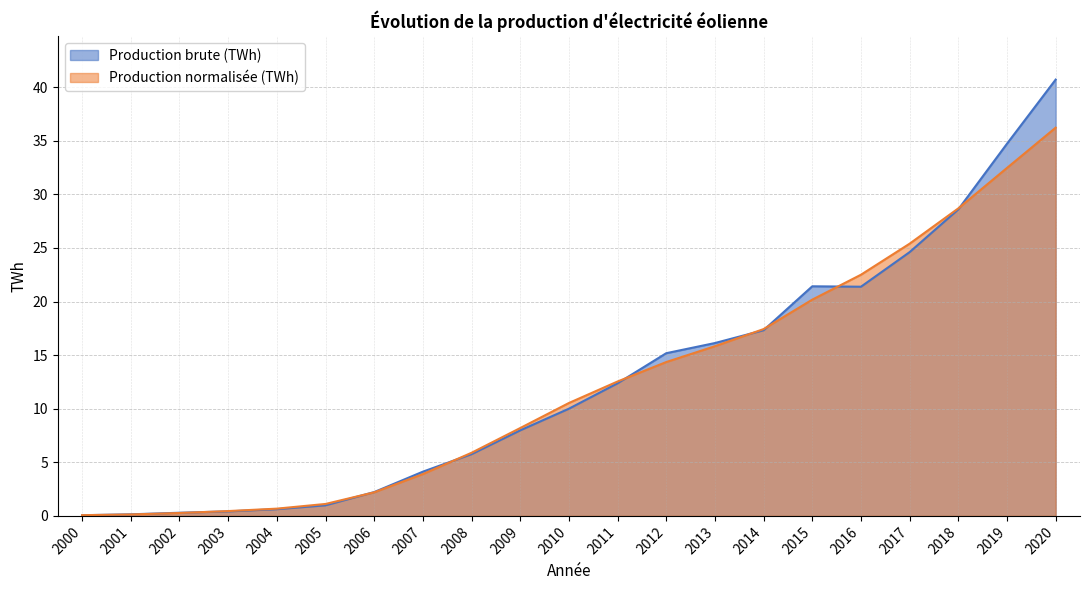

What is the highest value of the Production normalisée (TWh) series?

36.2